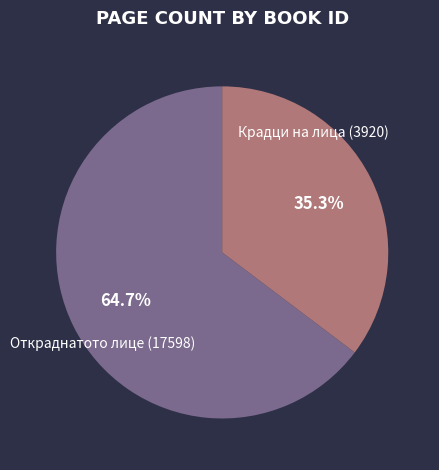

Does any single category account for the majority?

Yes